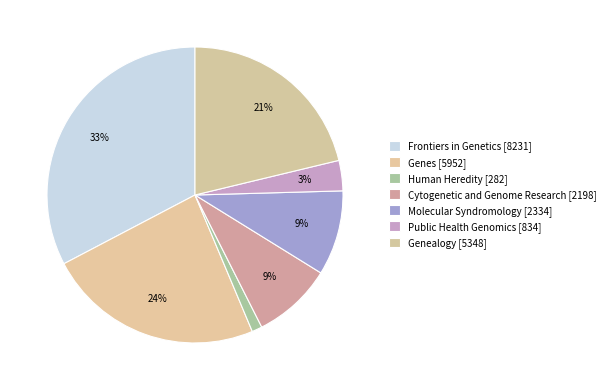

Count the number of slices in the pie.

7